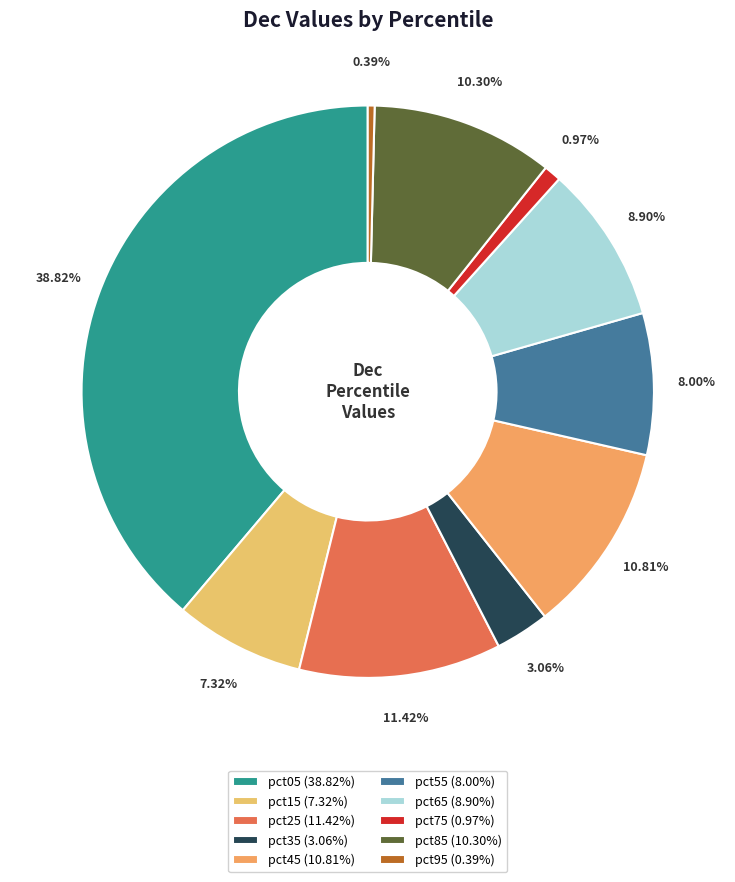

How many slices are in this pie chart?

10